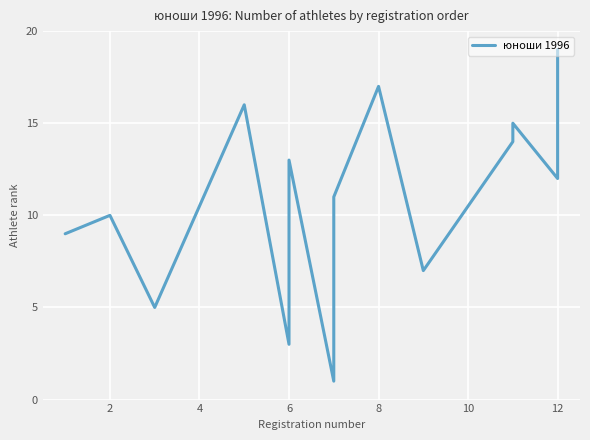

How many lines are shown in the chart?

1